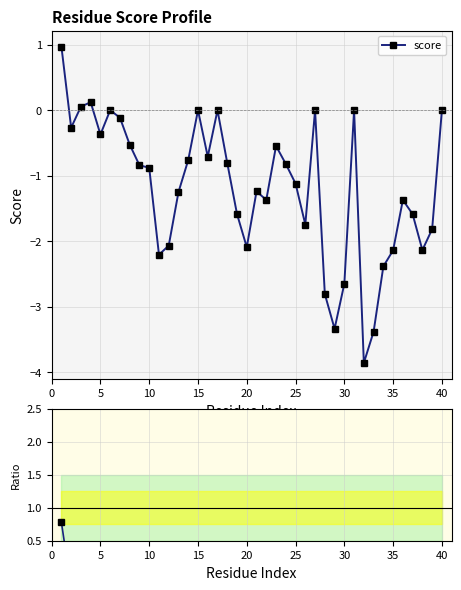

Which series has the largest total across all categories?

ratio